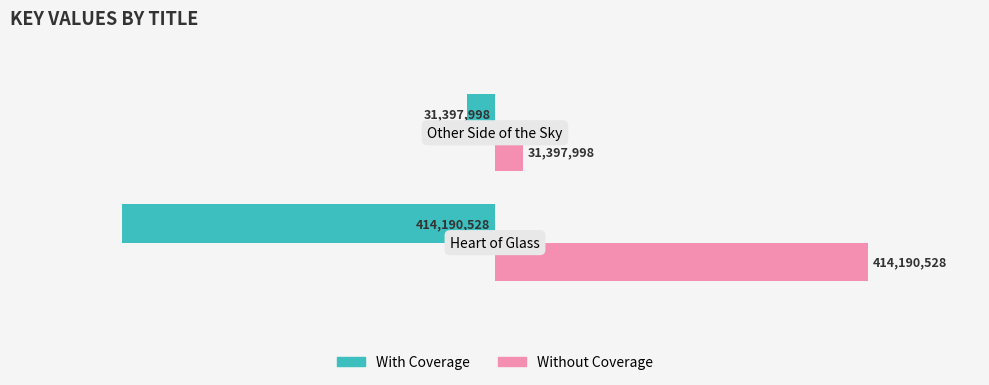

What is the value of the With Coverage bar at the 2nd from the left?

-31397998